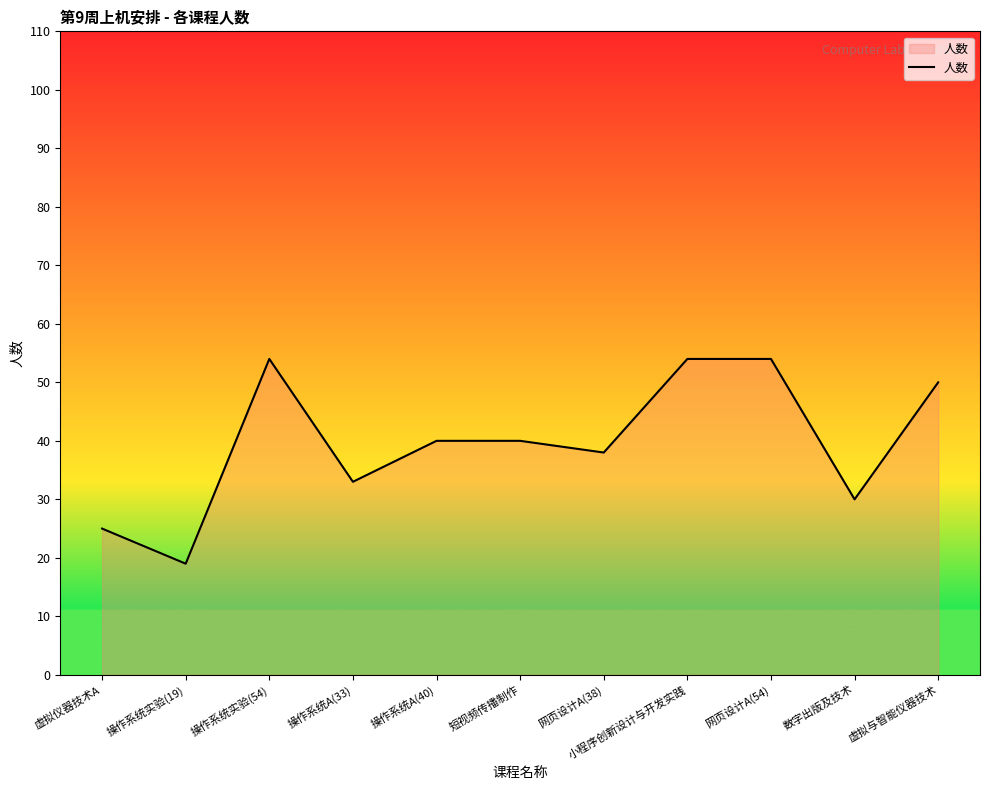

What is the change in value from 操作系统实验(54) to 网页设计A(38)?

-16